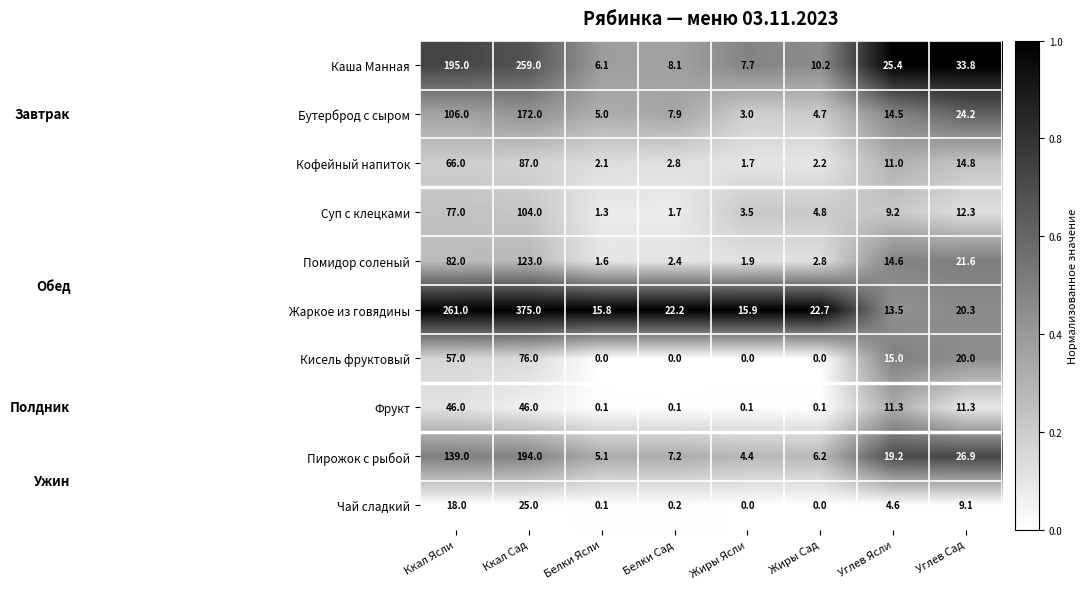

What is the approximate value of Пирожок с рыбой at Углев Сад?

26.9